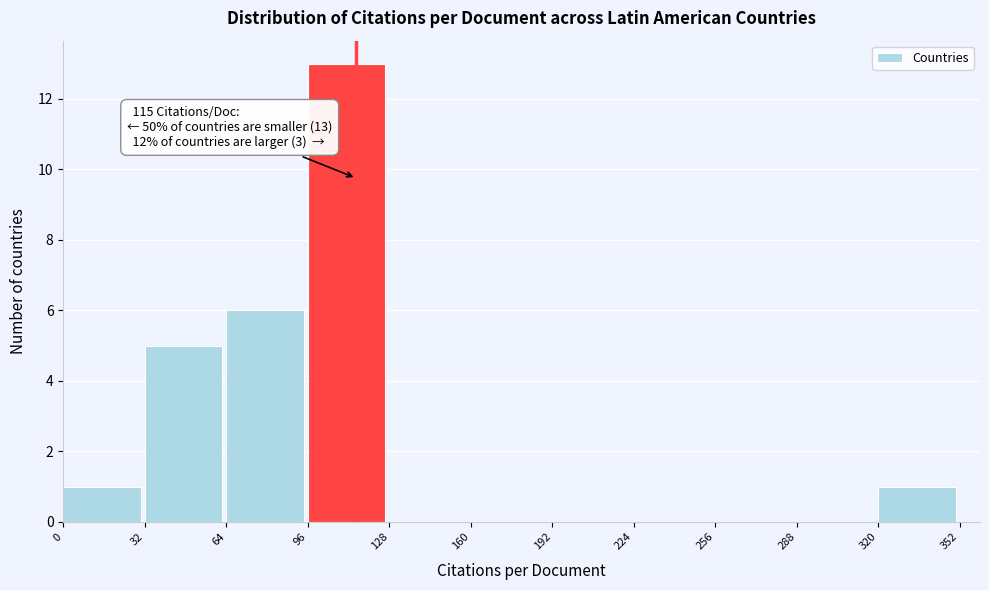

Which range on the x-axis has the tallest bar?

96 to 128